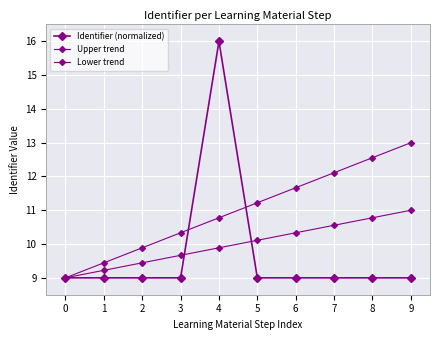

What is the average value of the Upper trend series?

11.0